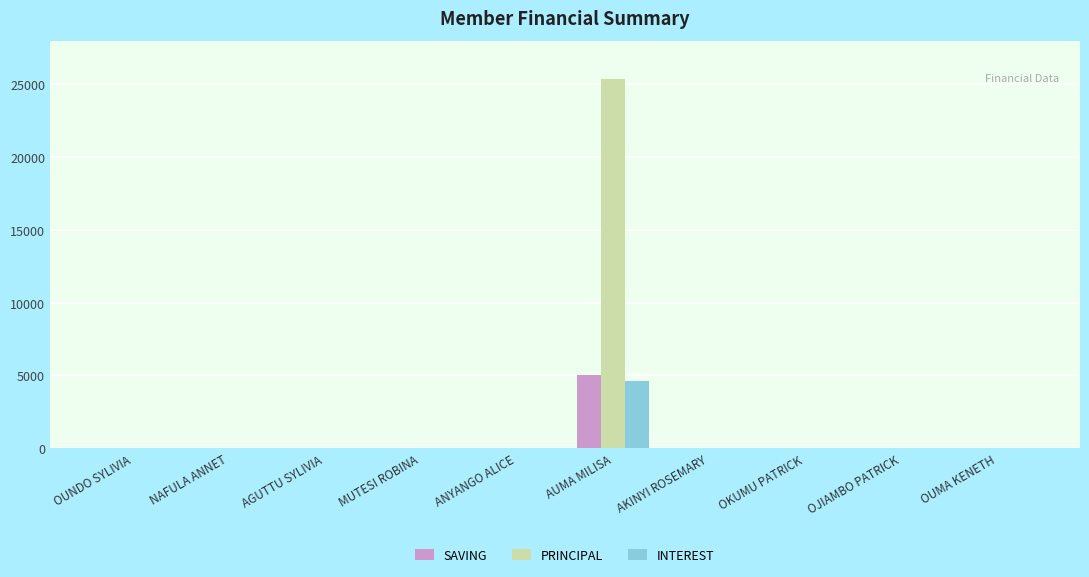

How many values in the INTEREST series exceed 0?

1